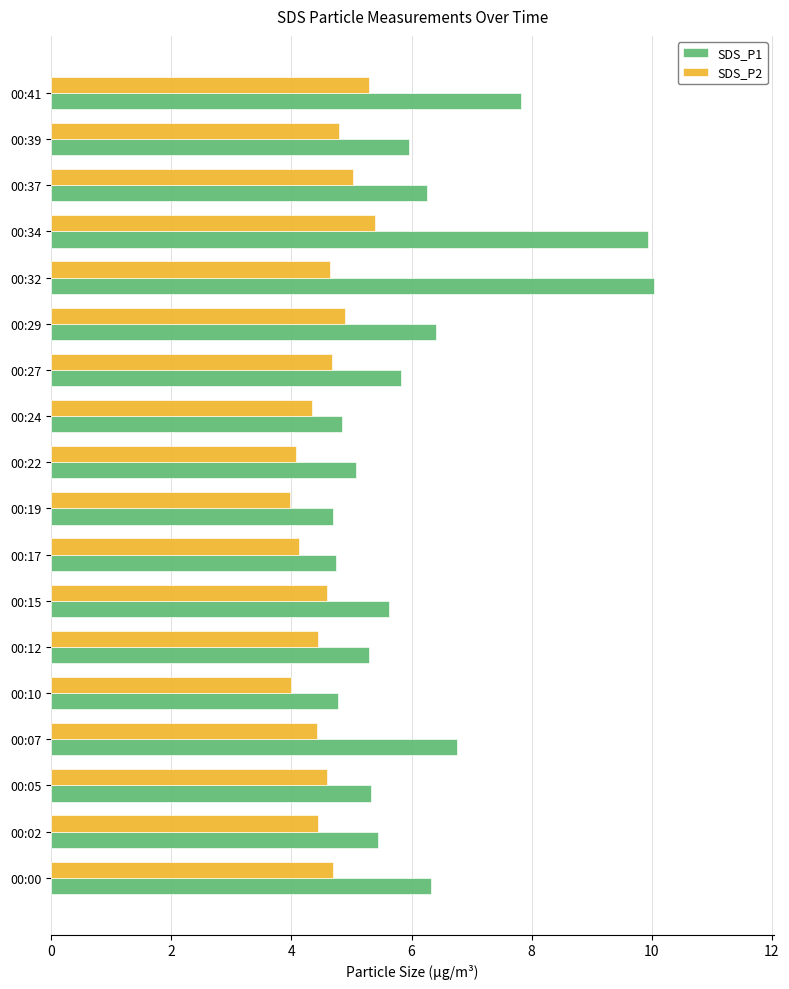

Which series has the largest range (max minus min)?

SDS_P1